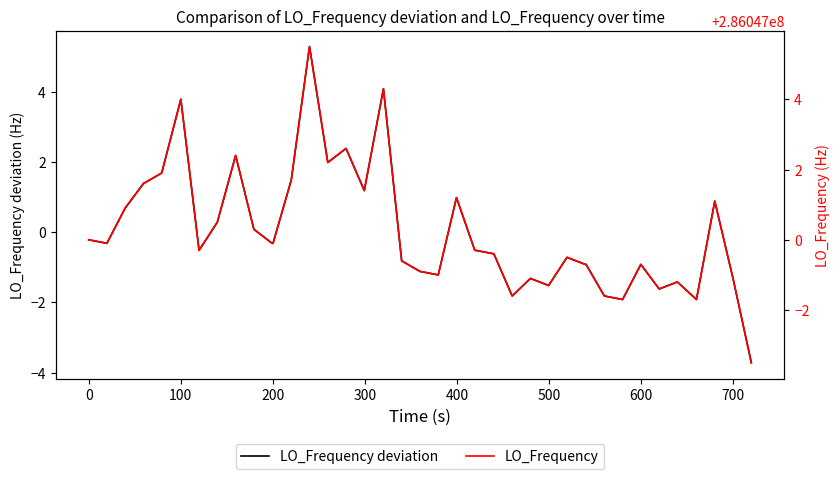

What is the average value of the LO_Frequency series?

286047000.2